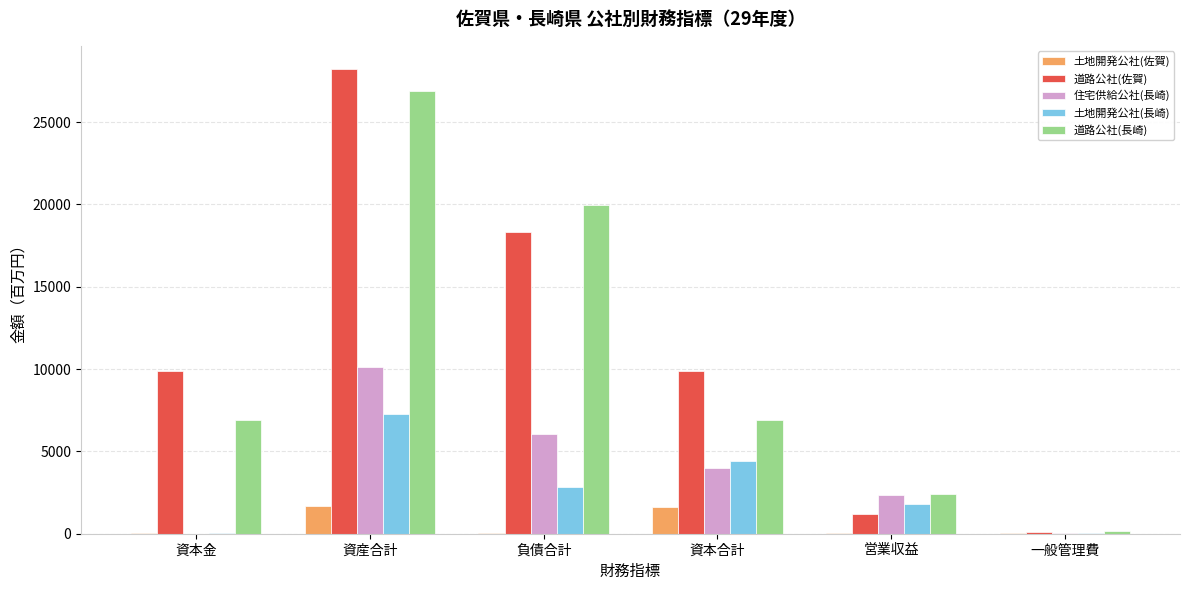

Where does the 土地開発公社(佐賀) series first go above 67?

資産合計